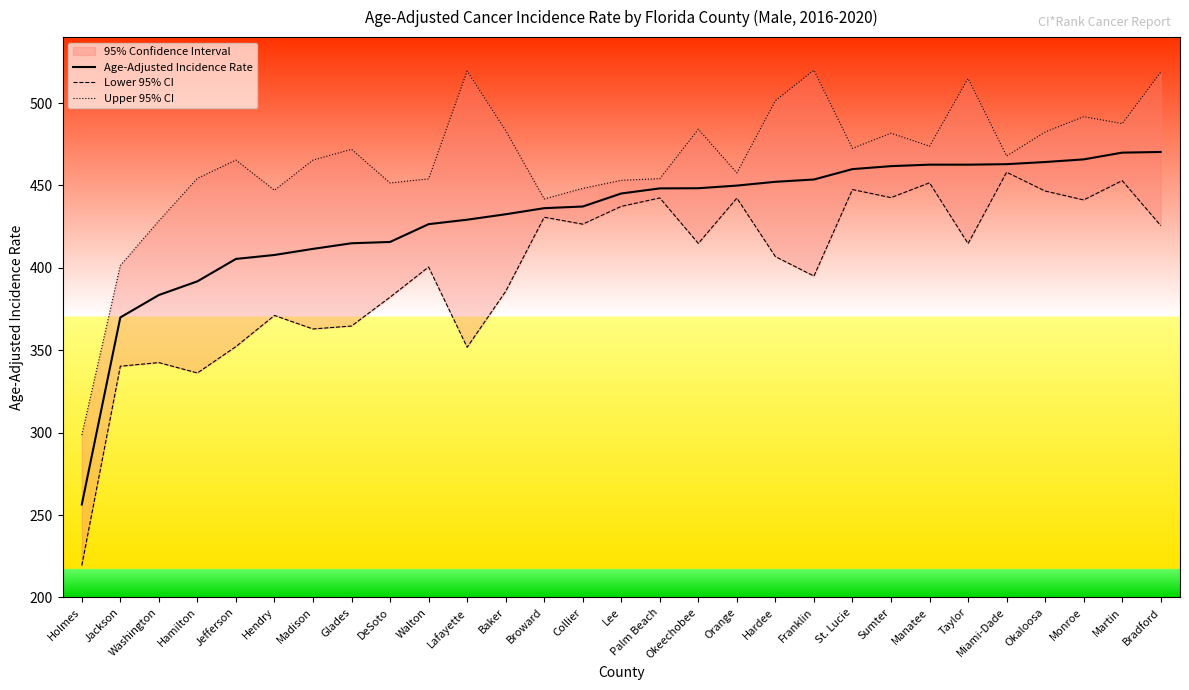

Which series has the largest total across all categories?

Upper 95% CI